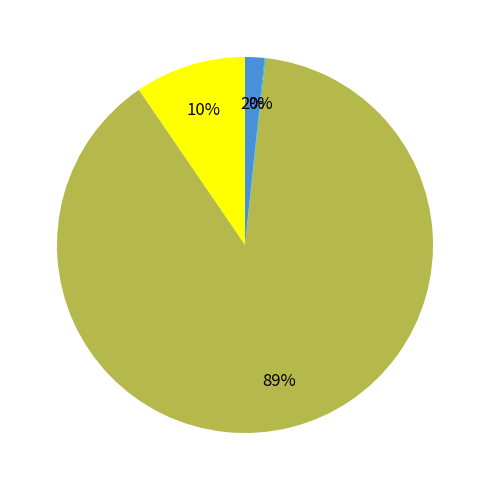

Is there any slice that represents more than half of the pie?

Yes